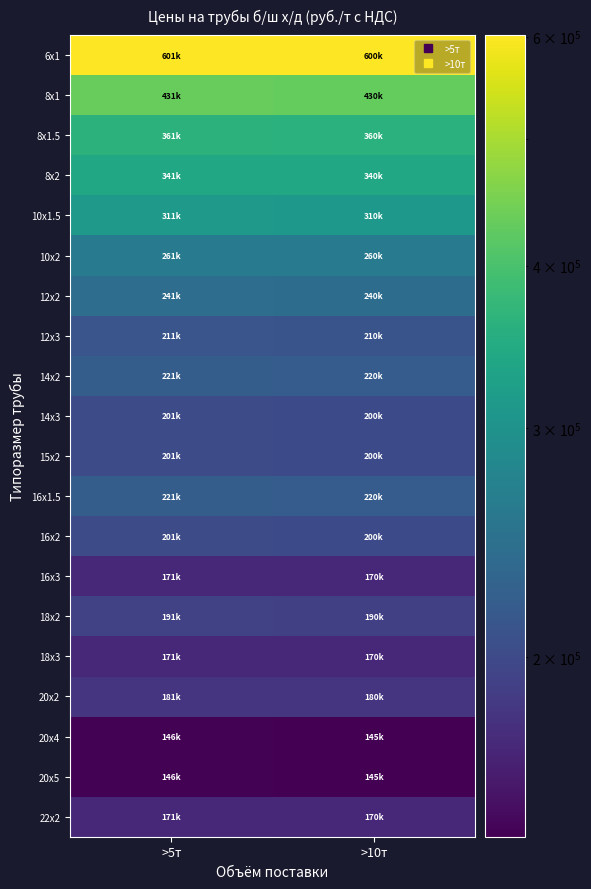

How many series are shown in this chart?

20